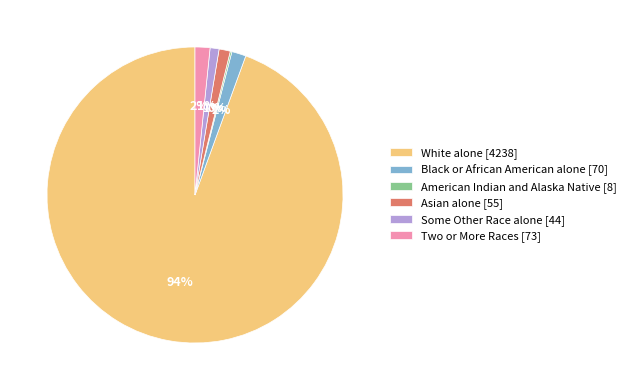

To the nearest percent, what is the combined percentage of Black or African American alone [70] and Some Other Race alone [44]?

3%